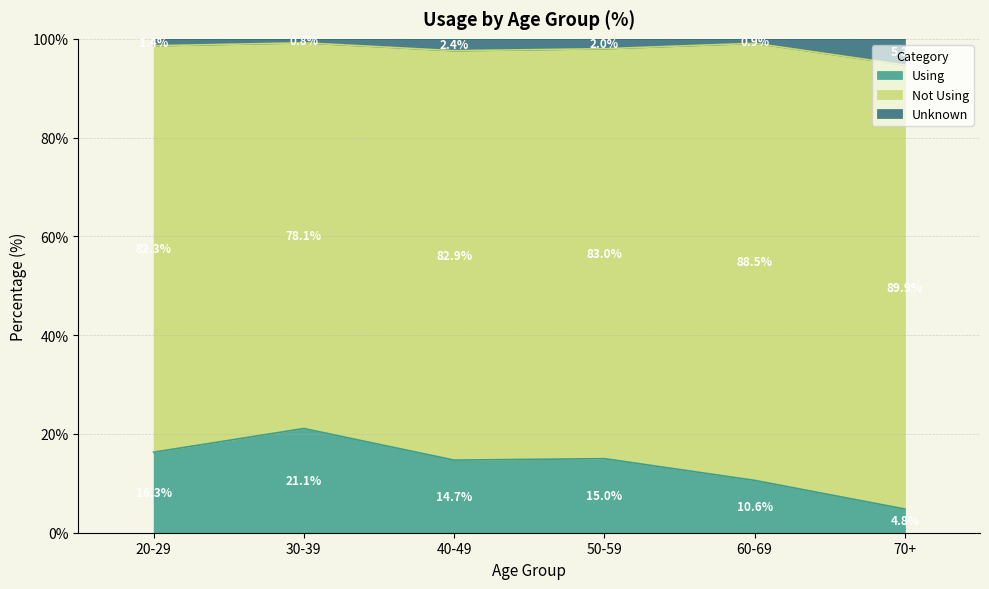

Which category has the lowest value in the Using series?

70+